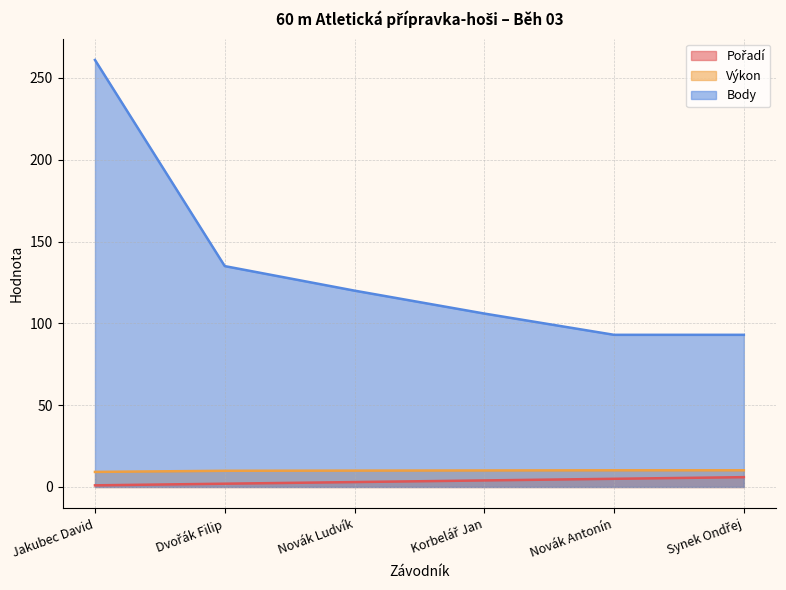

True or false: Body and Pořadí intersect in this chart.

False